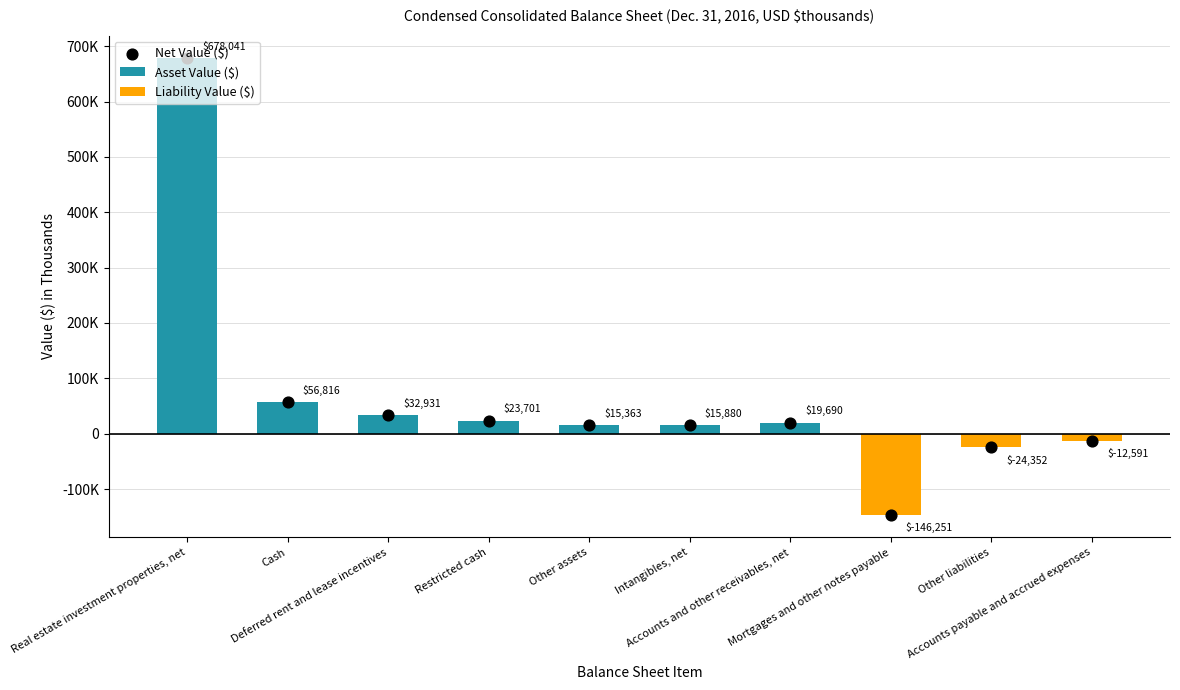

Which series reaches the minimum Y coordinate?

Liability Value ($)